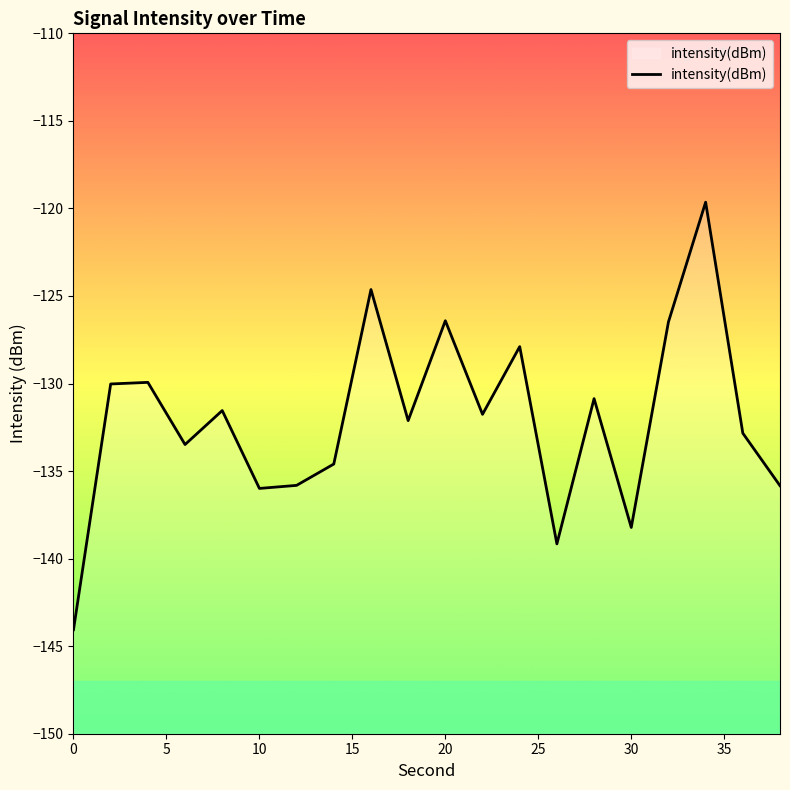

How many interior local peaks (higher than both neighbors) does the data have?

7